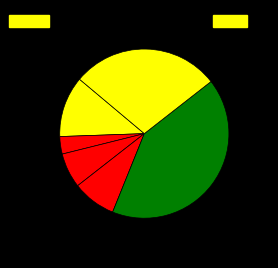

Count the number of slices in the pie.

6